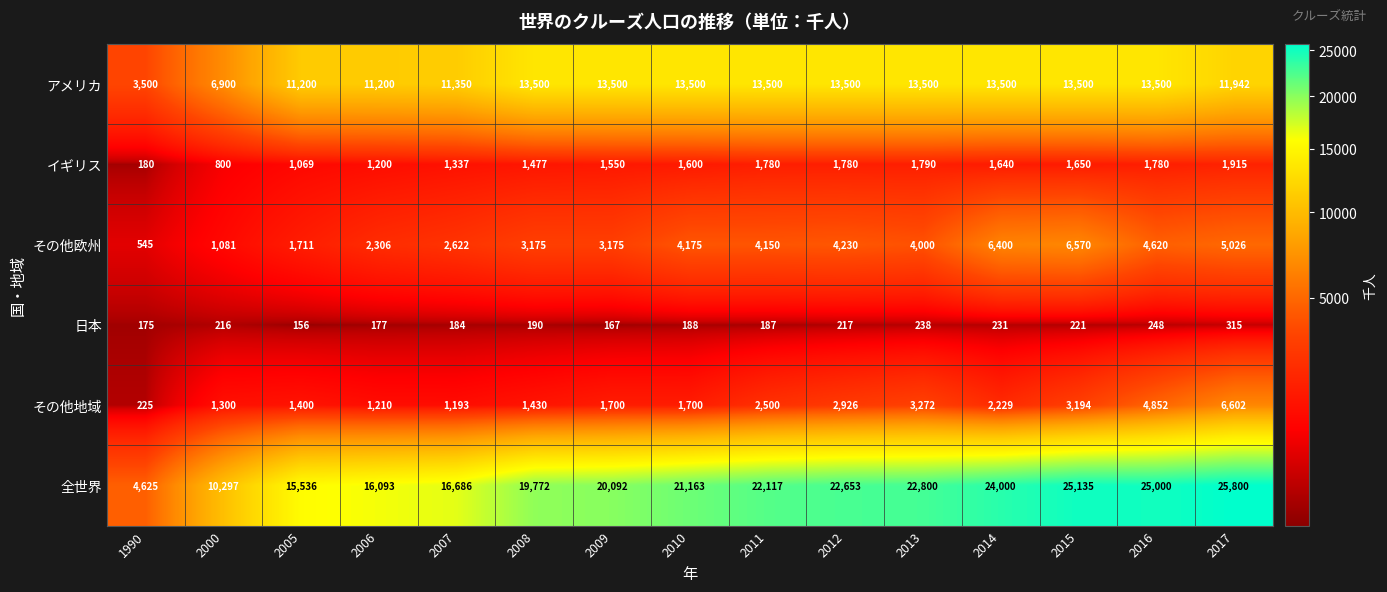

What is the sum of all アメリカ values?

177592